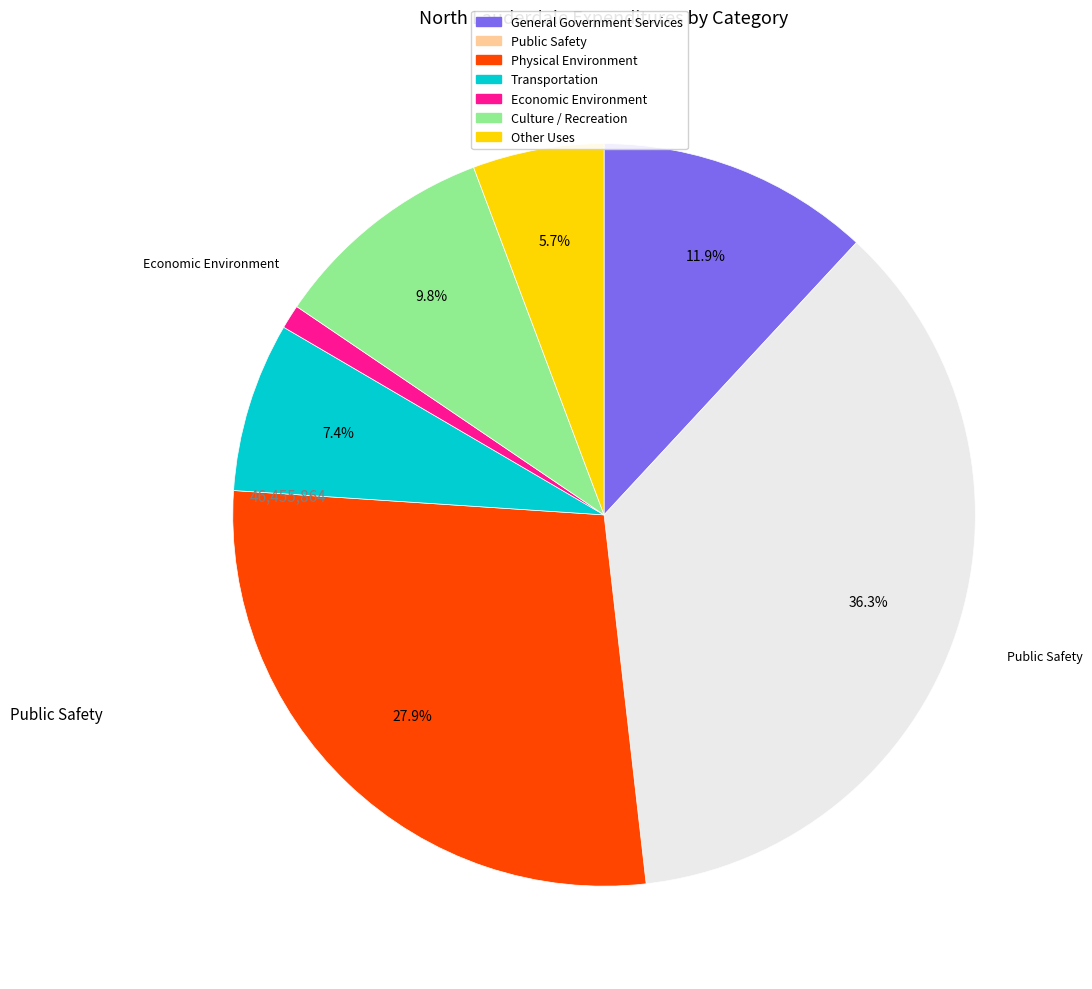

To the nearest percent, what portion does Other Uses represent?

6%